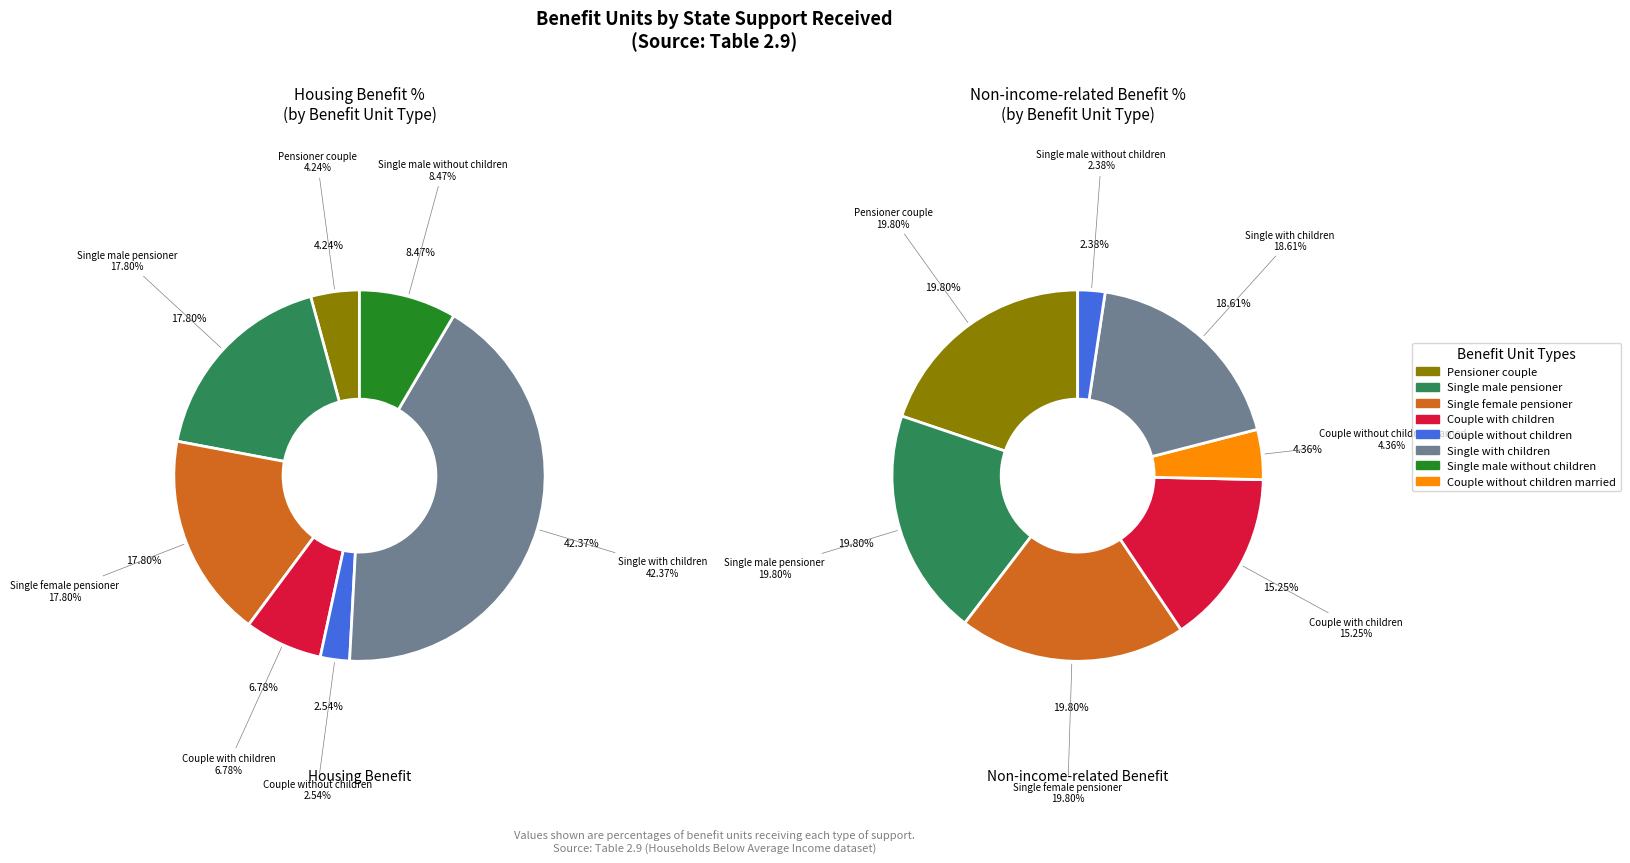

Is it true that Couple without children cohabiting is 1% of the pie?

False